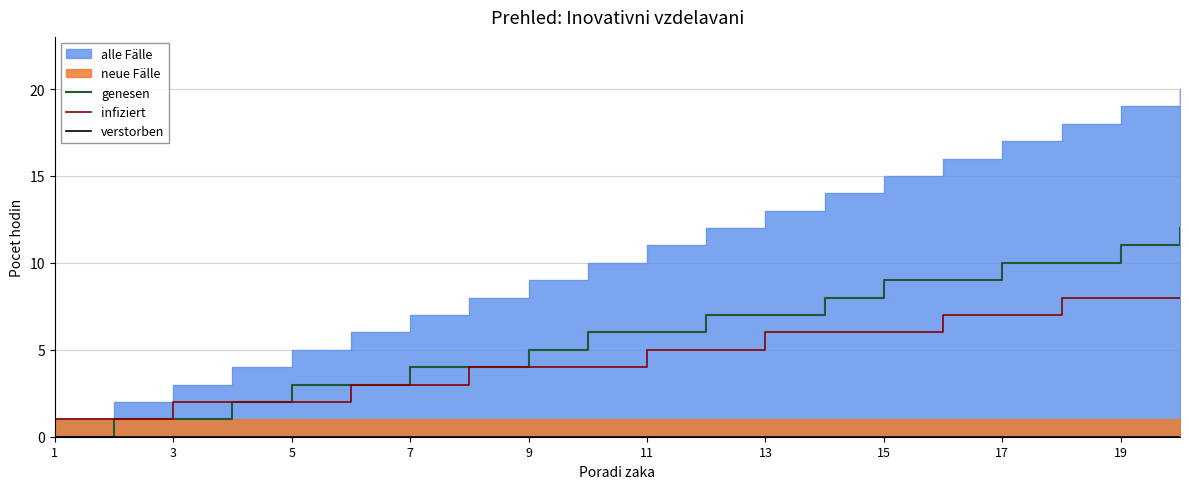

At which label does verstorben reach its minimum?

1